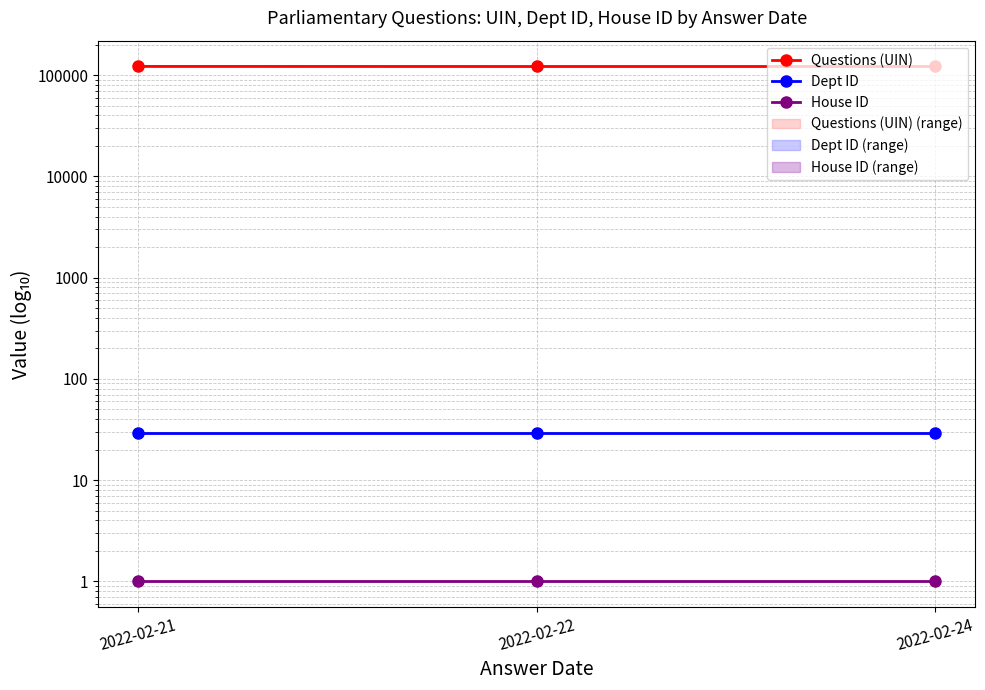

What value does the House ID series have at 2022-02-22?

1.0